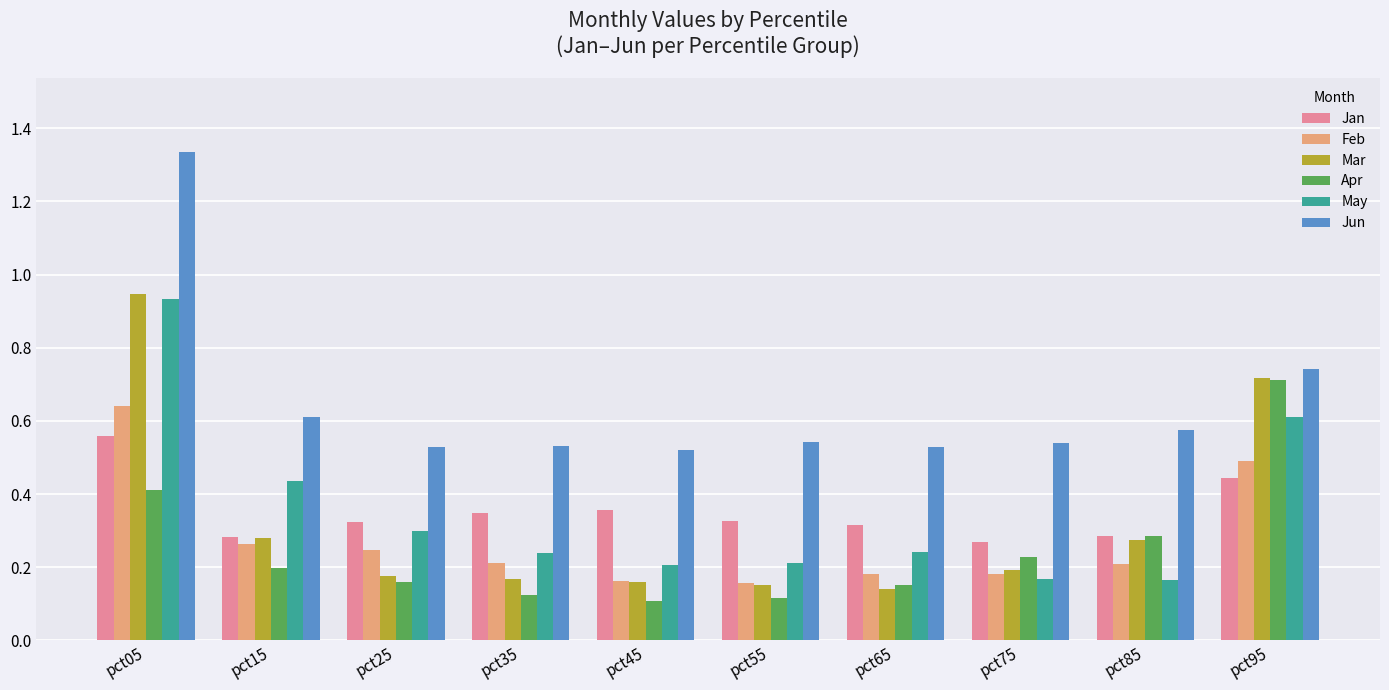

At how many categories does at least one series exceed 0?

10